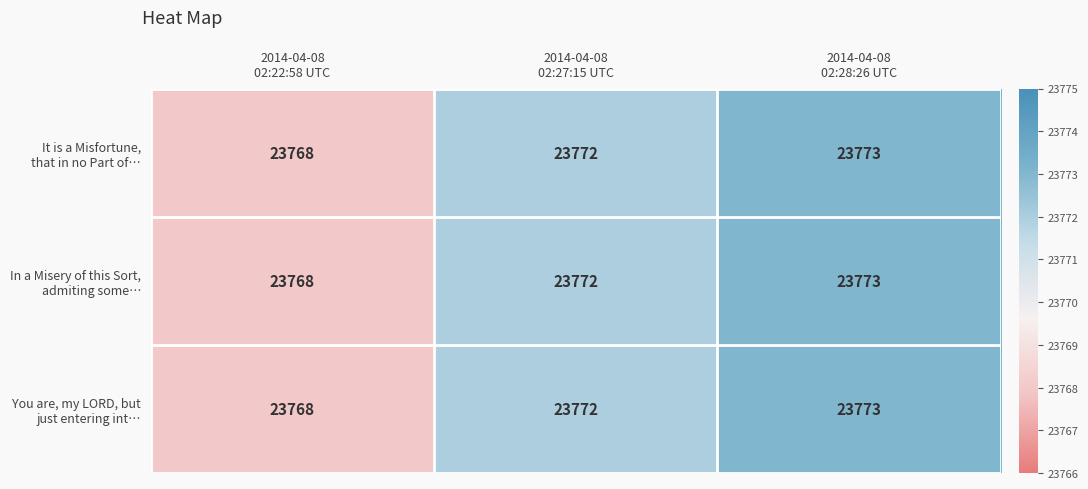

What is the smallest value displayed?

23768